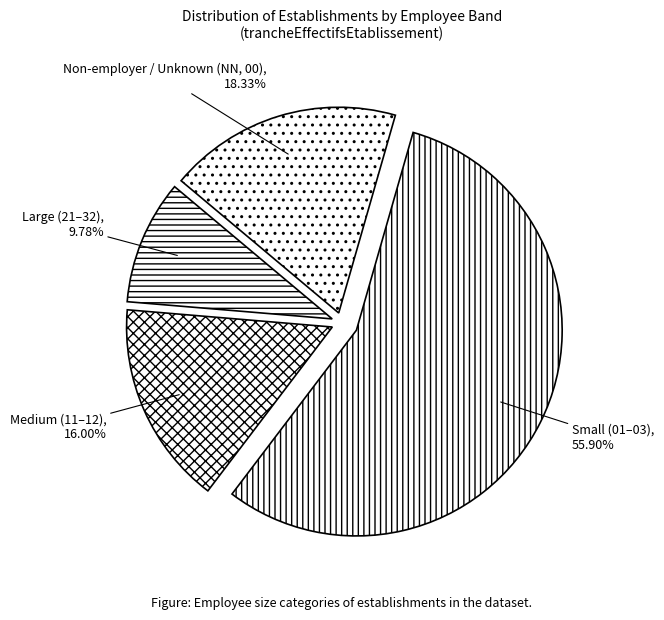

What is the smallest slice in the pie chart?

Large (21–32)